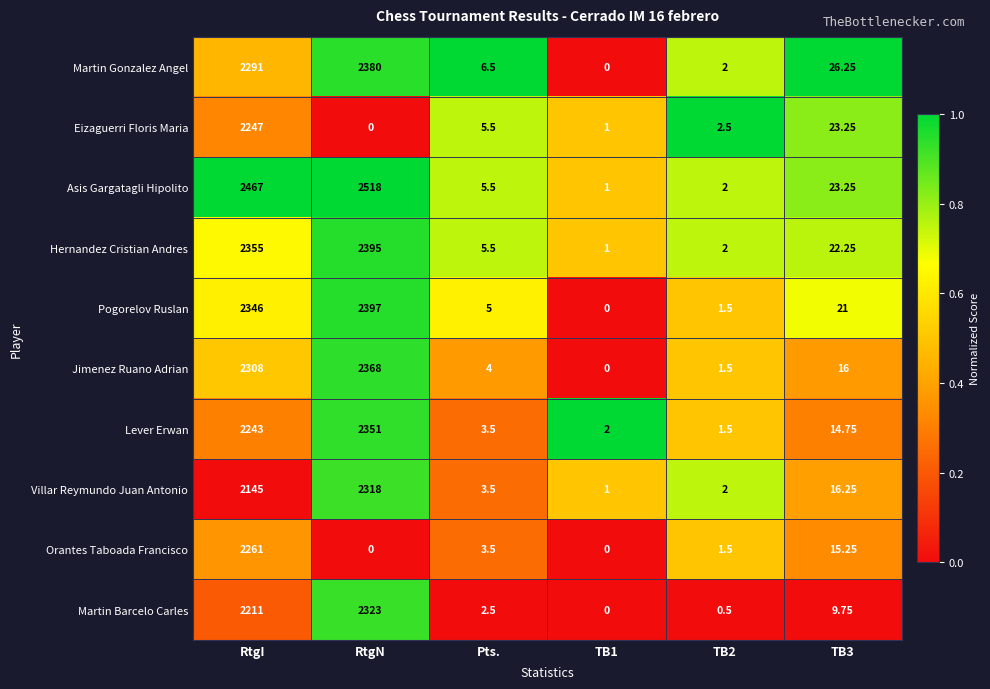

Which series changed the most between RtgN and TB2?

Asis Gargatagli Hipolito